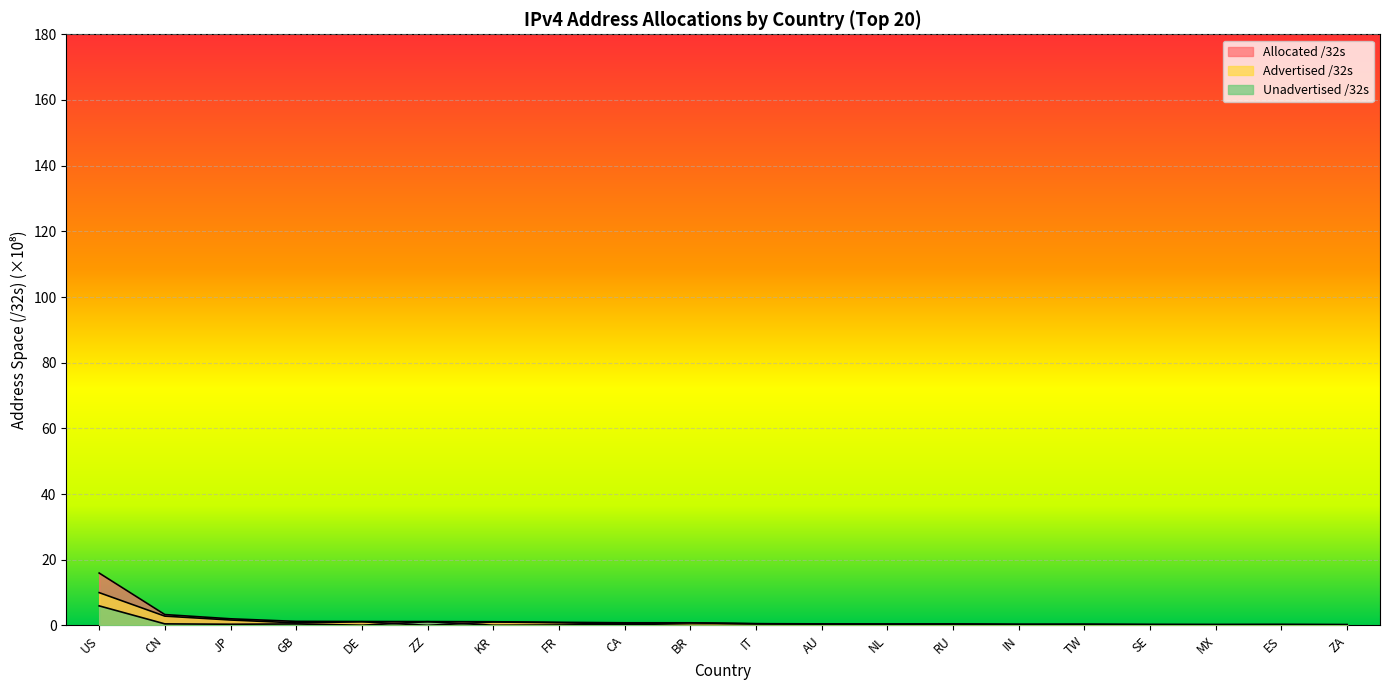

Reading left to right, extract all data points from this chart.

Advertised /32s: 10.0	2.8	1.7	0.8	1.1	0.0	1.1	0.8	0.5	0.8	0.5	0.4	0.4	0.4	0.3	0.3	0.3	0.2	0.3	0.2
Allocated /32s: 16.0	3.3	2.0	1.2	1.2	1.2	1.1	1.0	0.8	0.8	0.5	0.5	0.5	0.5	0.4	0.4	0.3	0.3	0.3	0.3
Unadvertised /32s: 6.0	0.5	0.4	0.5	0.1	1.1	0.1	0.1	0.3	0.0	0.0	0.1	0.1	0.0	0.1	0.0	0.0	0.1	0.0	0.1